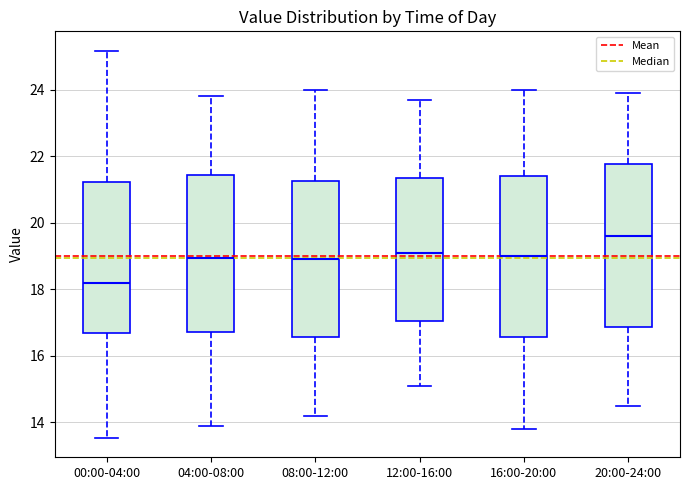

Which box has the lowest median line?

00:00-04:00